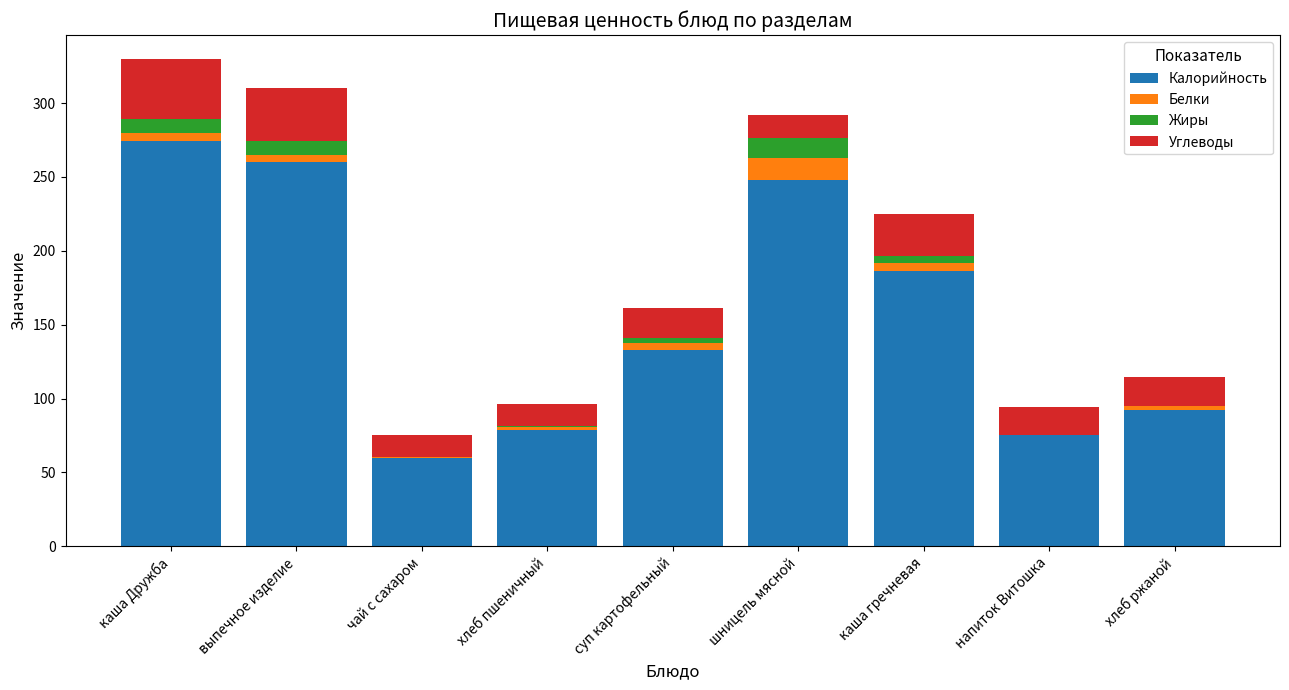

At which label does Калорийность reach its peak?

каша Дружба